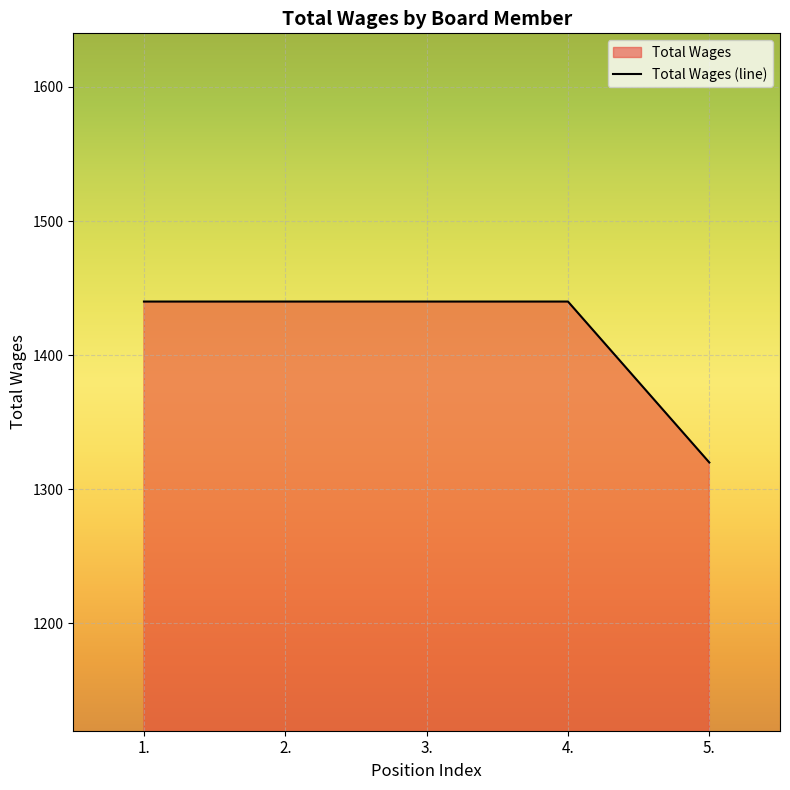

What position from the right is 4.?

2